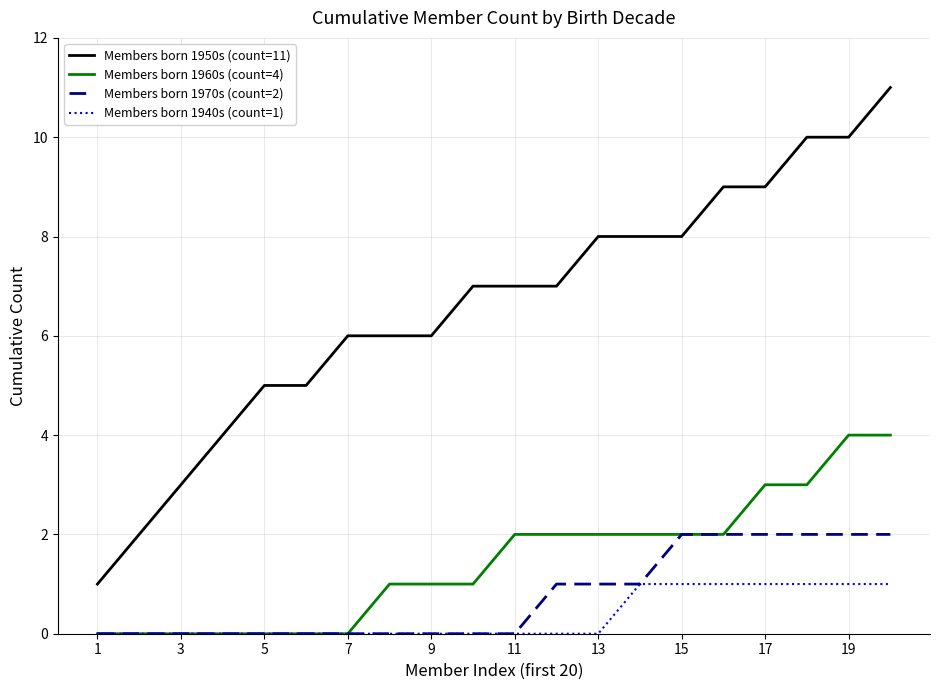

How many Members born 1940s (count=1) values are between 0 and 1?

20